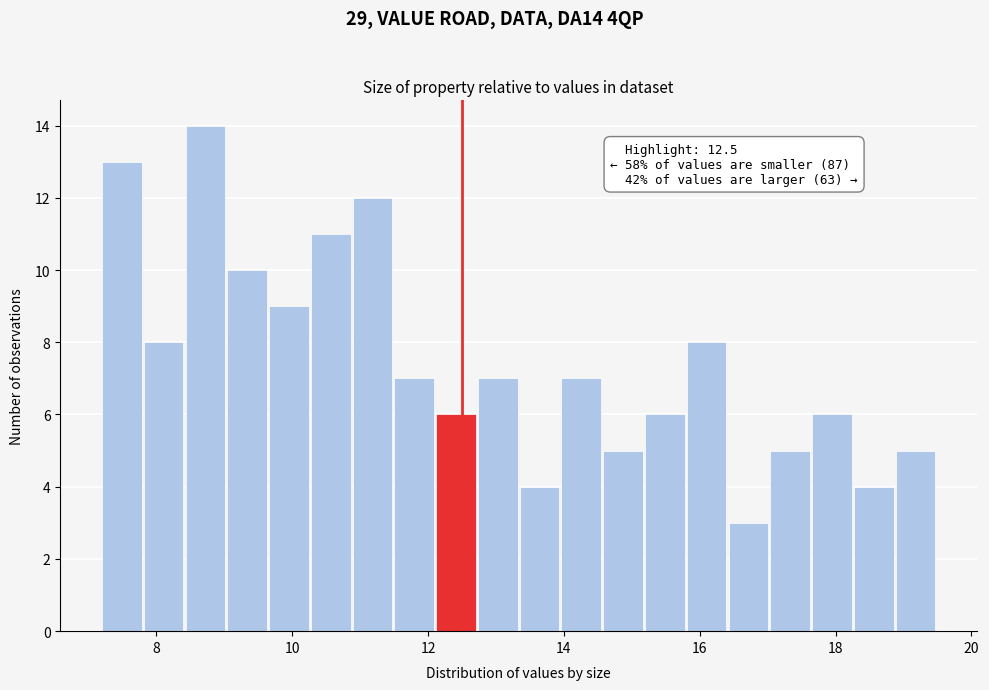

Around what value on the x-axis is the tallest bar? Give the approximate position of its centre, as read against the axis.

8.8